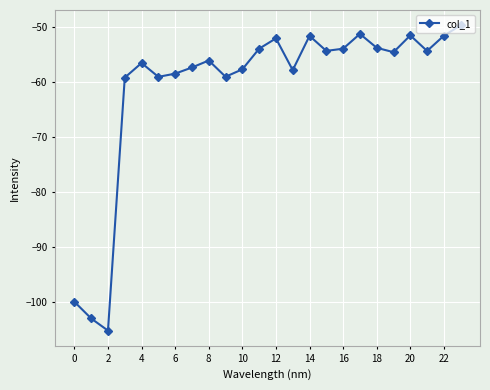

What is the value of the 14th point from the left?

-57.8